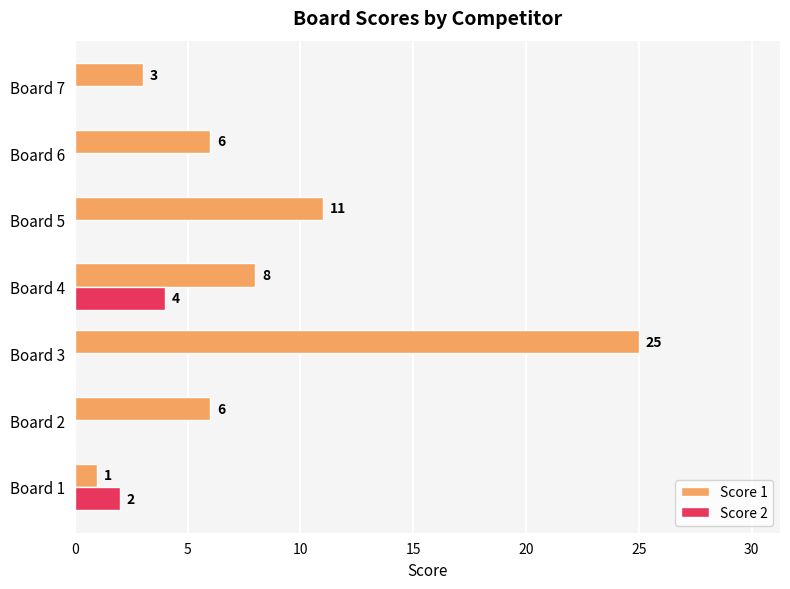

The value of Score 1 at Board 4 is 5. True or false?

False